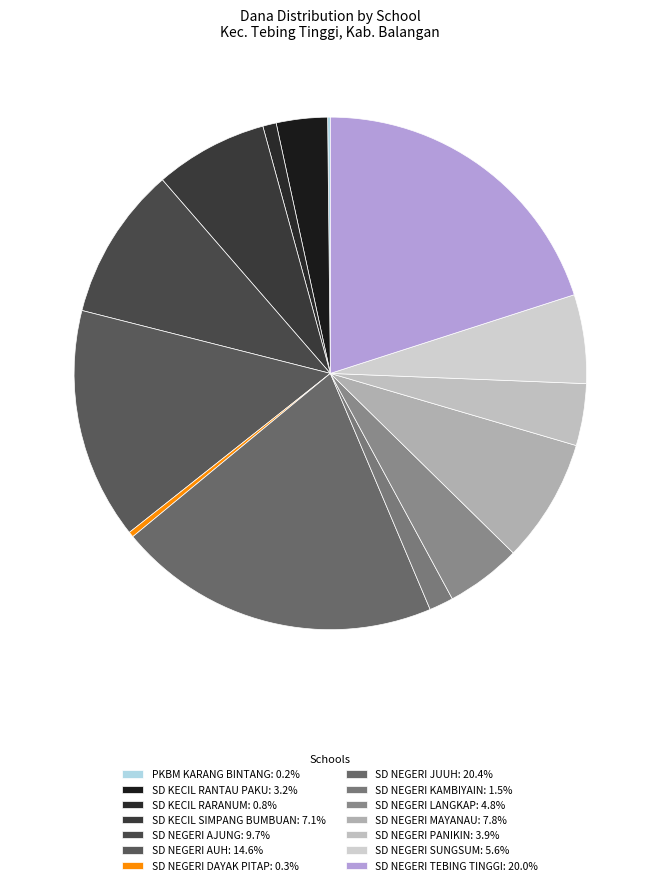

What percentage is the SD NEGERI MAYANAU slice, to the nearest percent?

8%